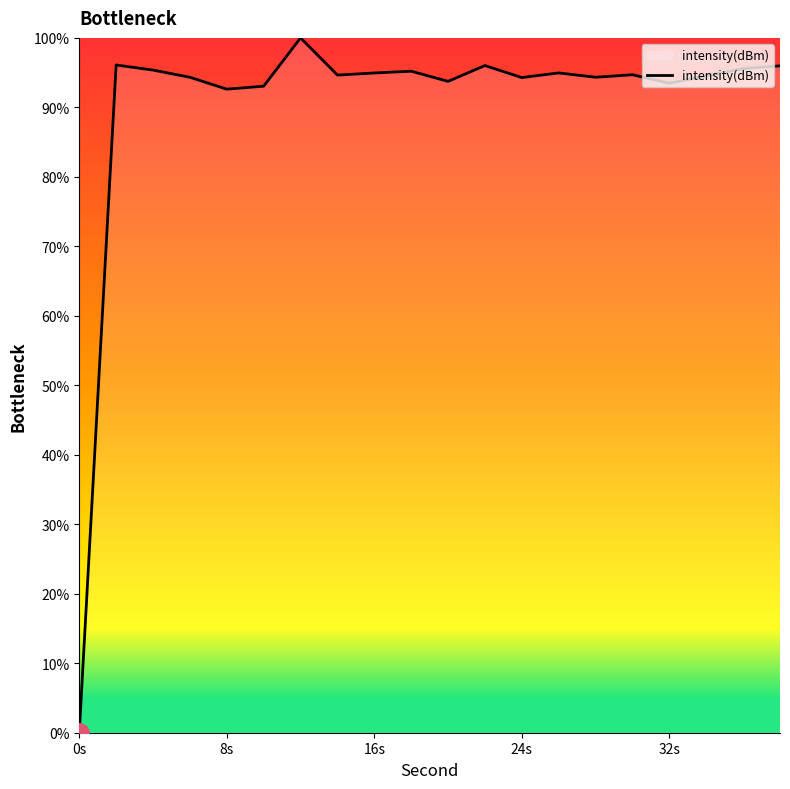

How many values are above zero?

19